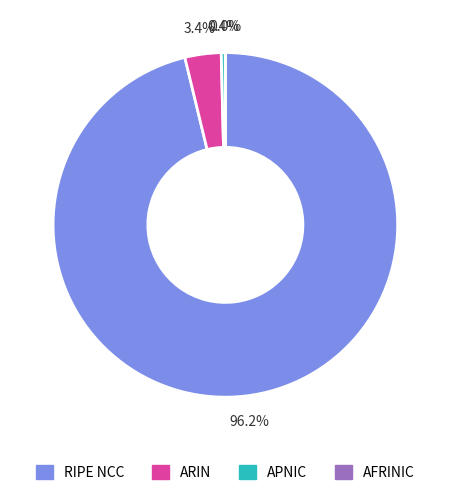

Does any single category account for the majority?

Yes